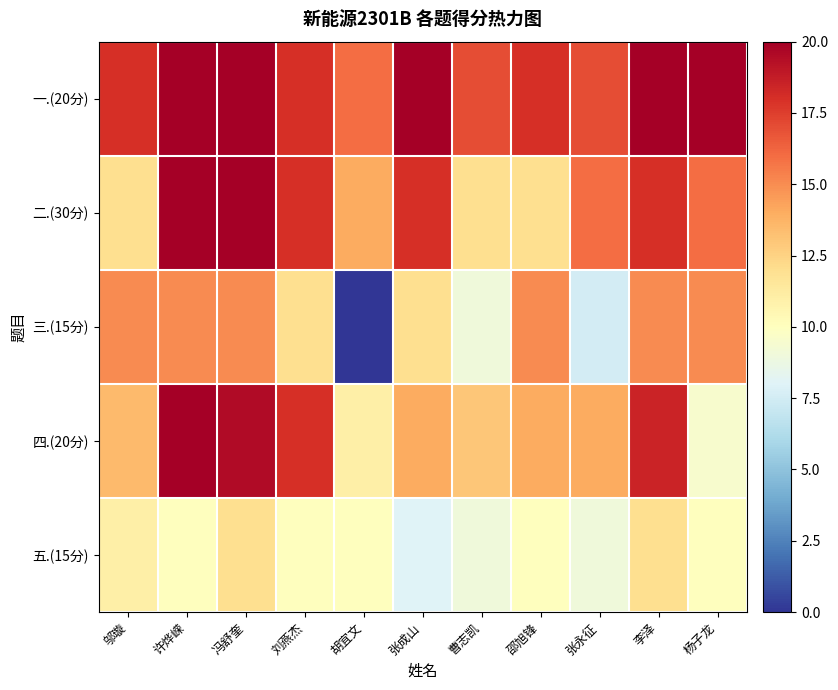

What is the total value across all series at 杨子龙?

70.5